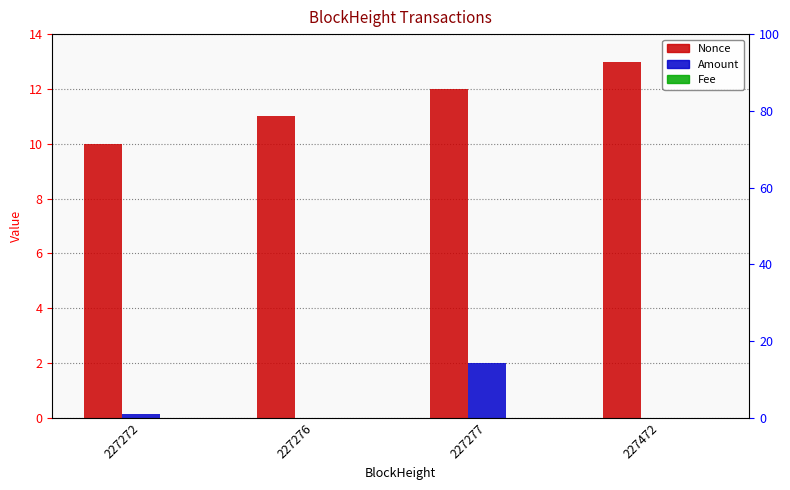

At how many categories does at least one series exceed 11?

2